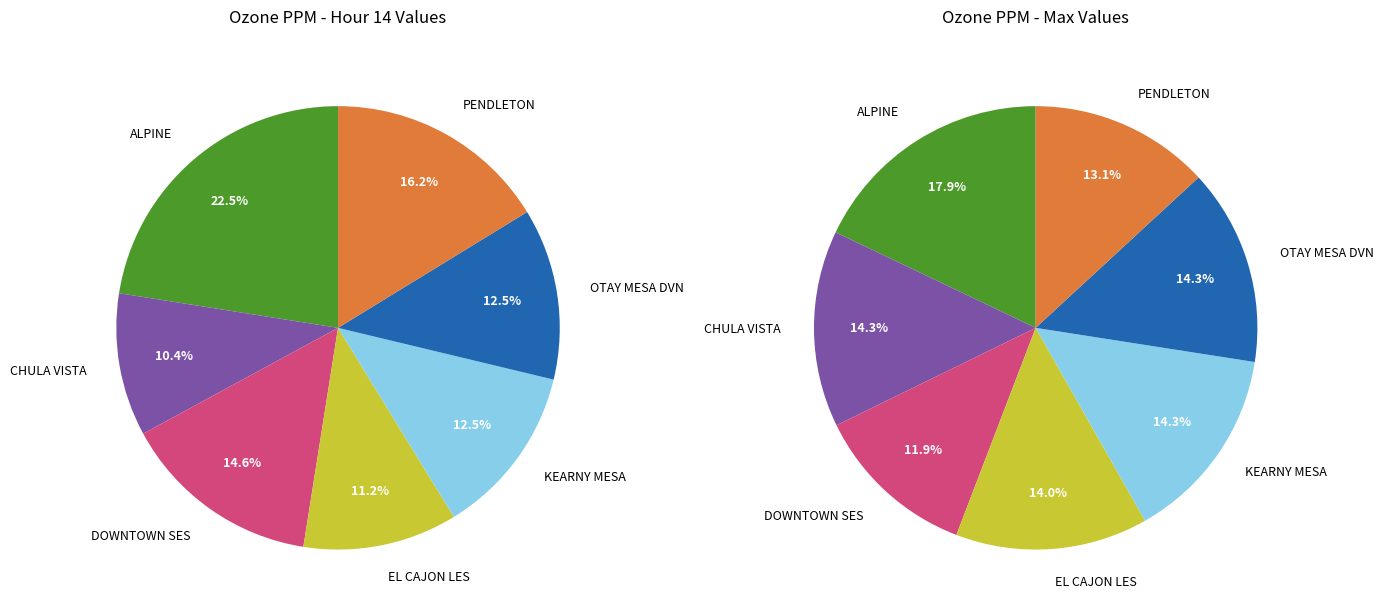

Is there any slice that represents more than half of the pie?

No